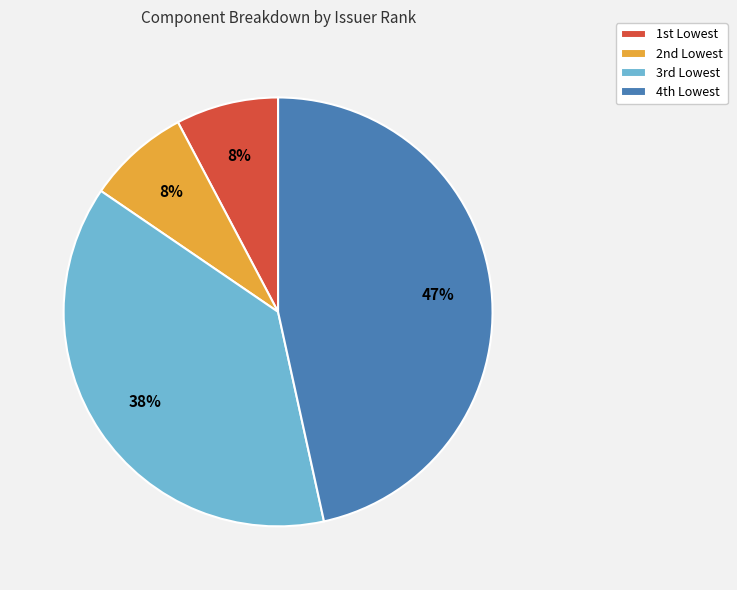

How many segments does this pie chart have?

4